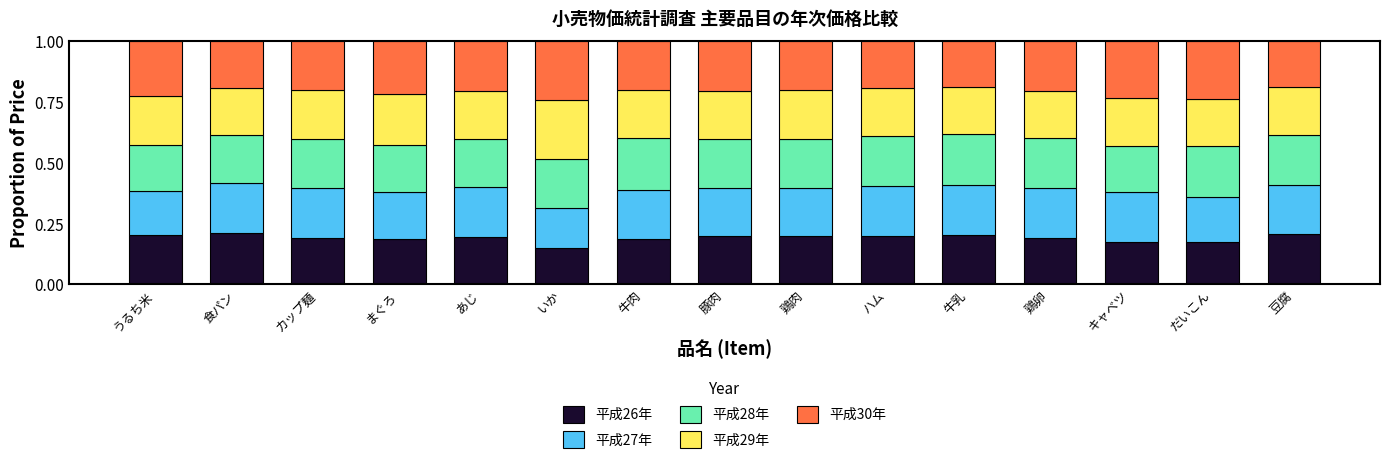

Are the bars grouped side by side (vs. stacked)?

No